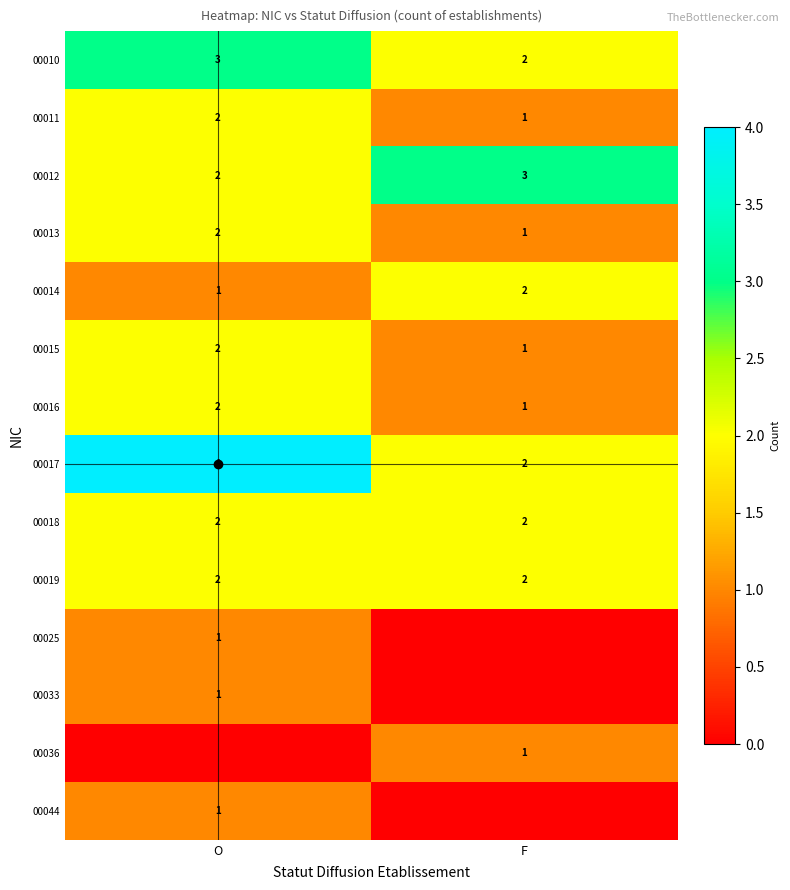

How many series are shown in this chart?

14